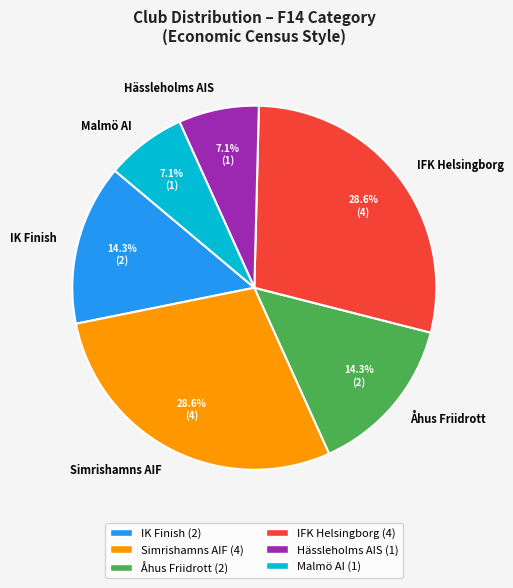

What percentage is the Åhus Friidrott slice, to the nearest percent?

14%